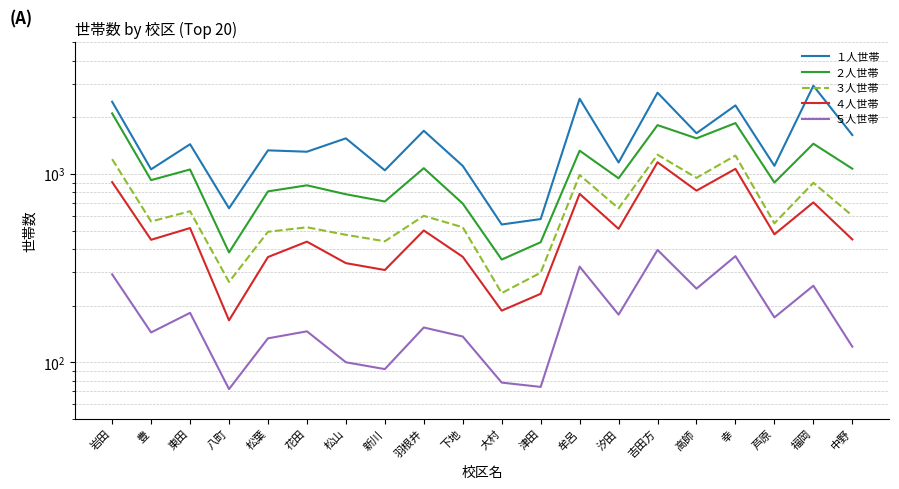

What is the average value of the ２人世帯 series?

1055